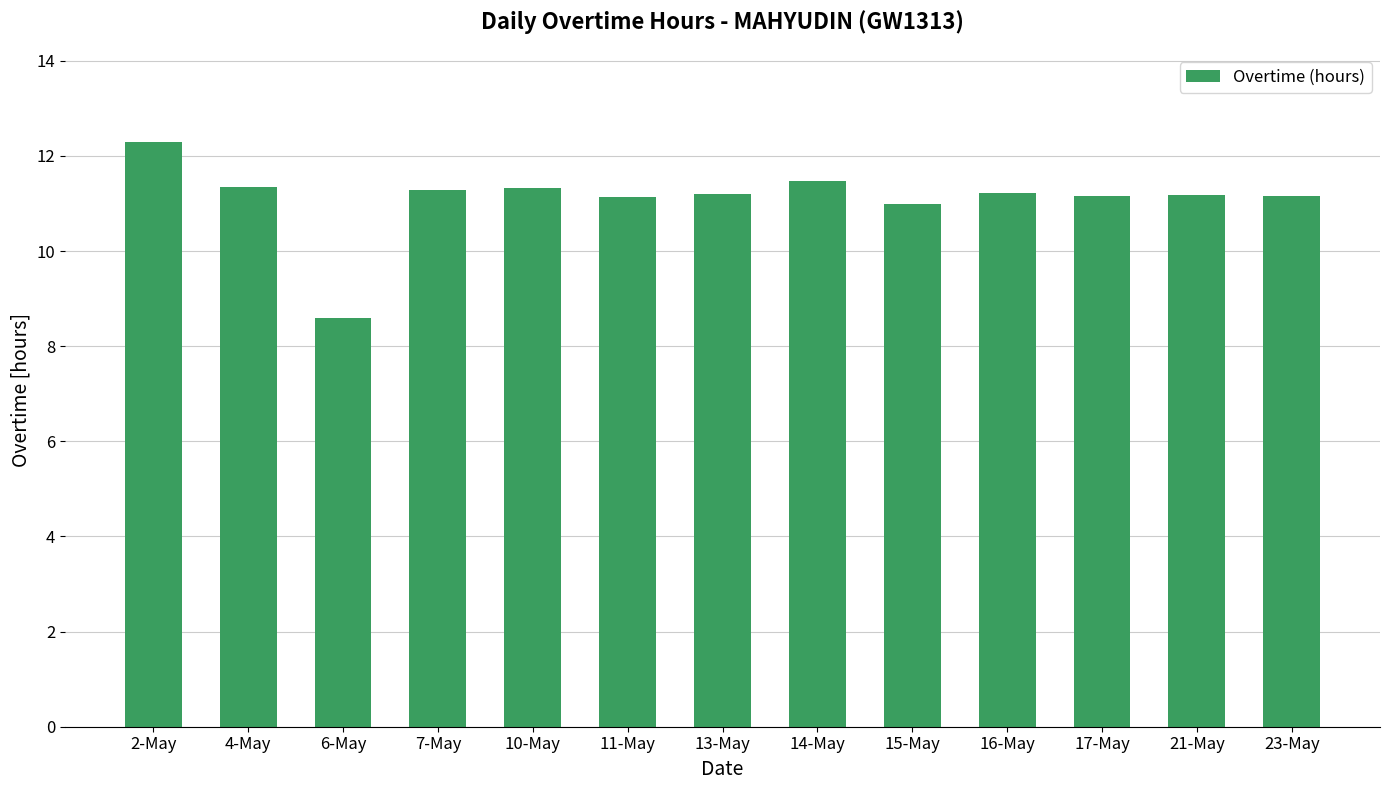

What is the label of the 8th bar from the right?

11-May